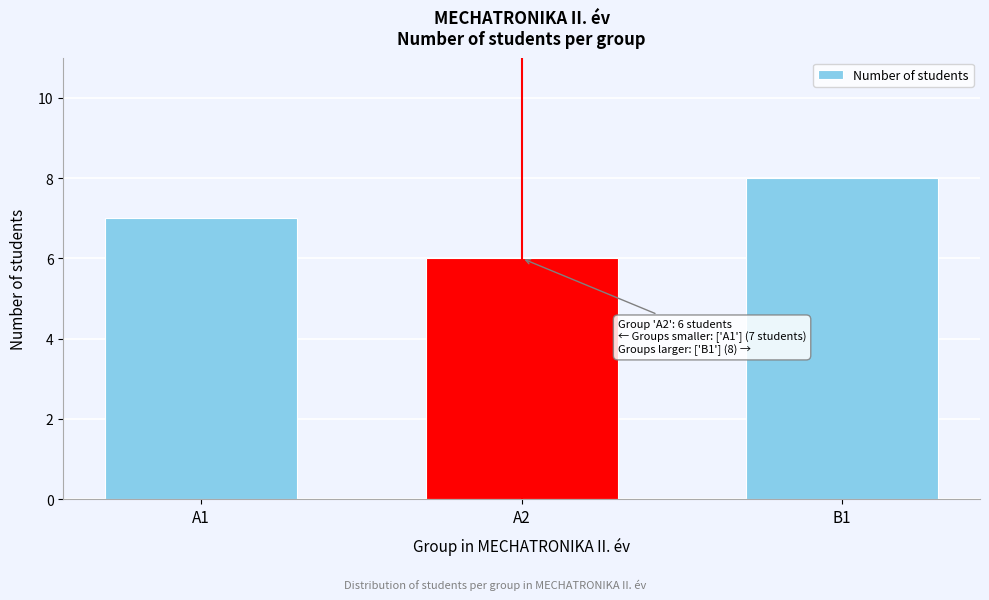

Reading left to right, extract all data points from this chart.

A1=7	A2=6	B1=8